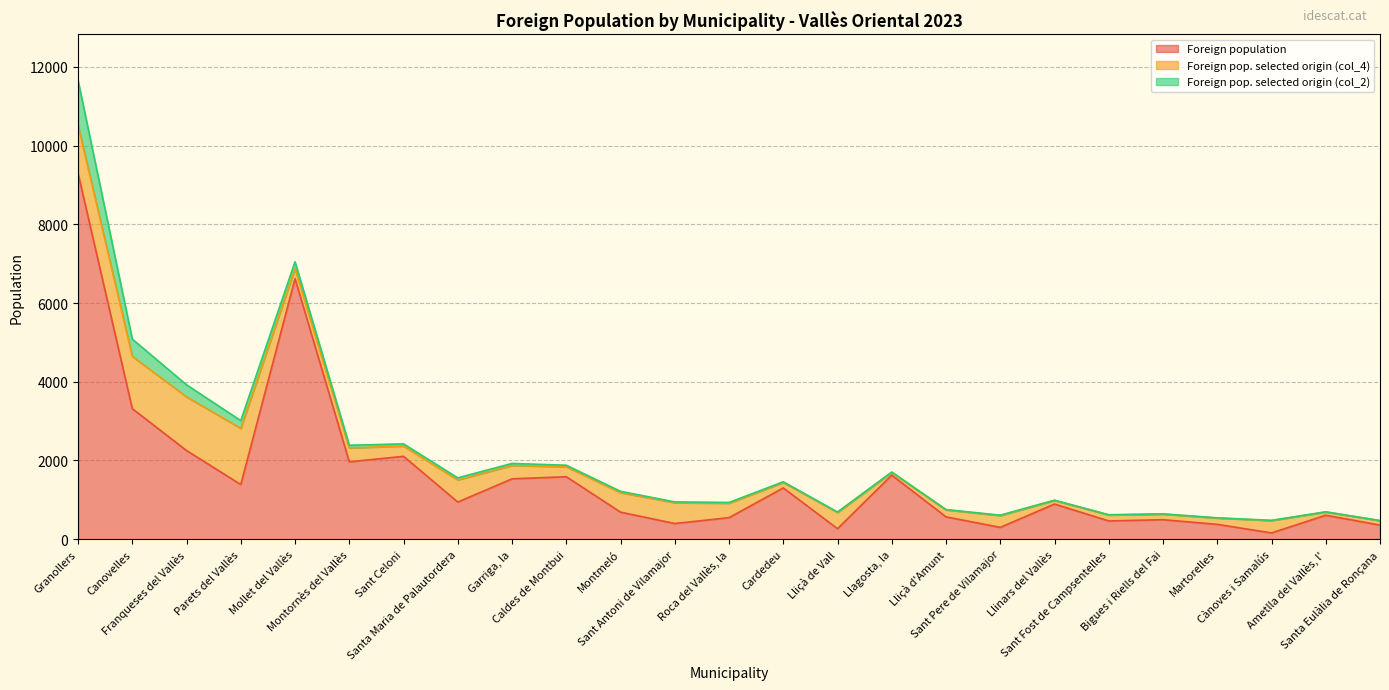

What value does the Foreign pop. selected origin (col_2) series have at Montmeló?

34